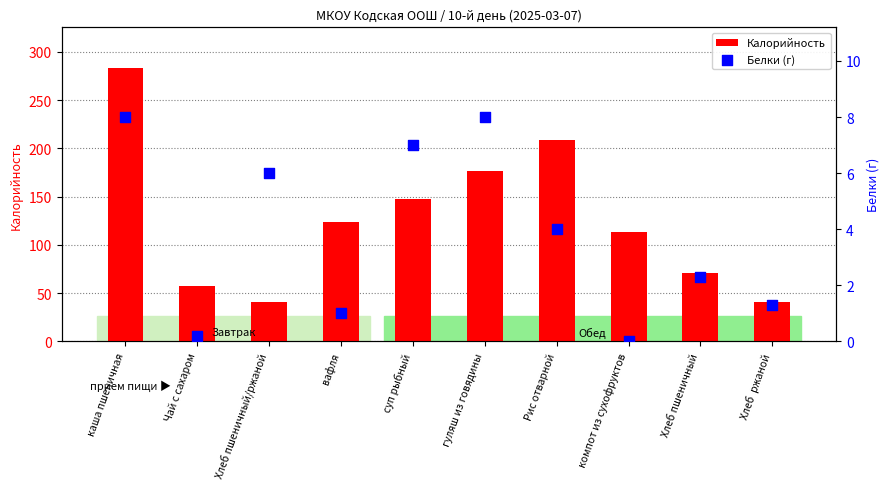

Which series contains the highest Y value?

Калорийность